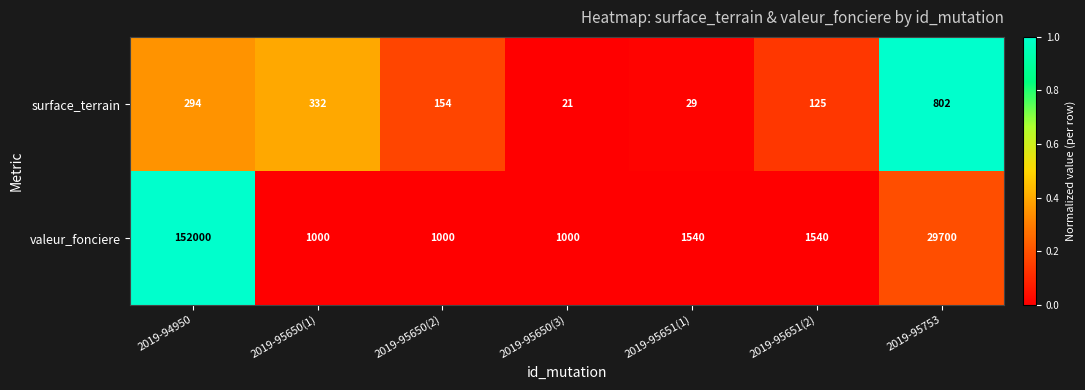

List the labels in order of surface_terrain value, smallest first.

2019-95650(3), 2019-95651(1), 2019-95651(2), 2019-95650(2), 2019-94950, 2019-95650(1), 2019-95753